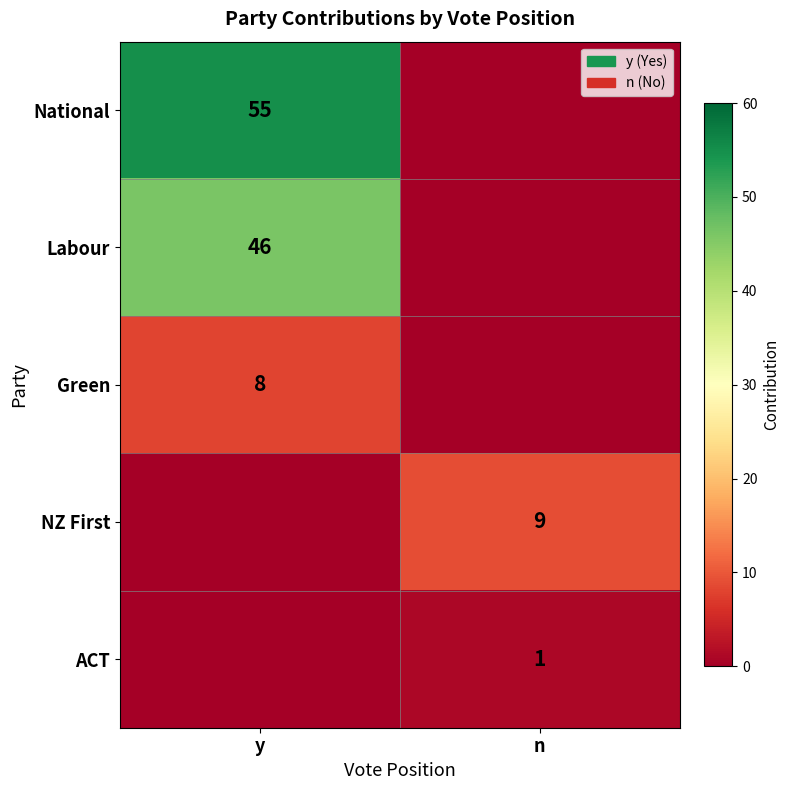

The Green series shows 8 at y. True or false?

True